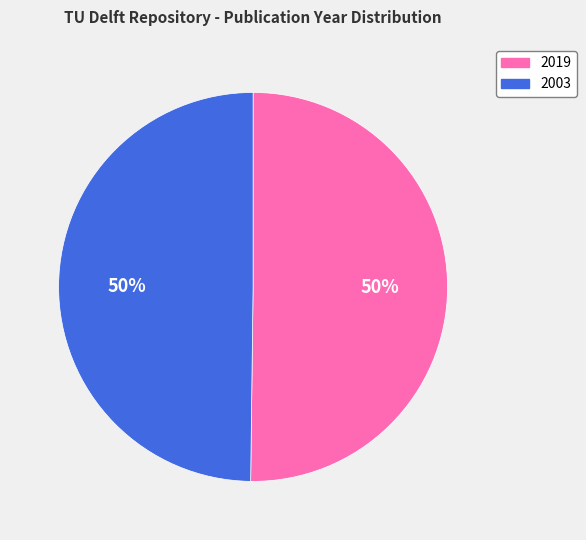

Count the number of slices in the pie.

2